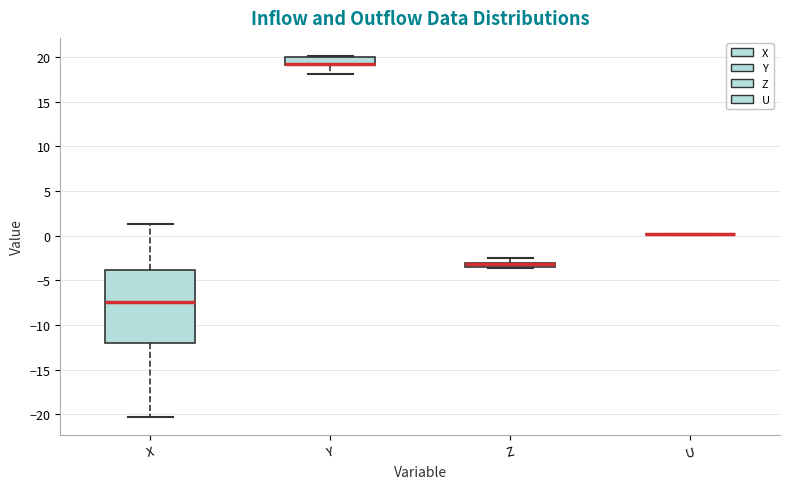

Where is the upper edge of the box for Z on the y-axis? The values are not printed on the chart, so give them approximately, as read against the axis.

-3.0